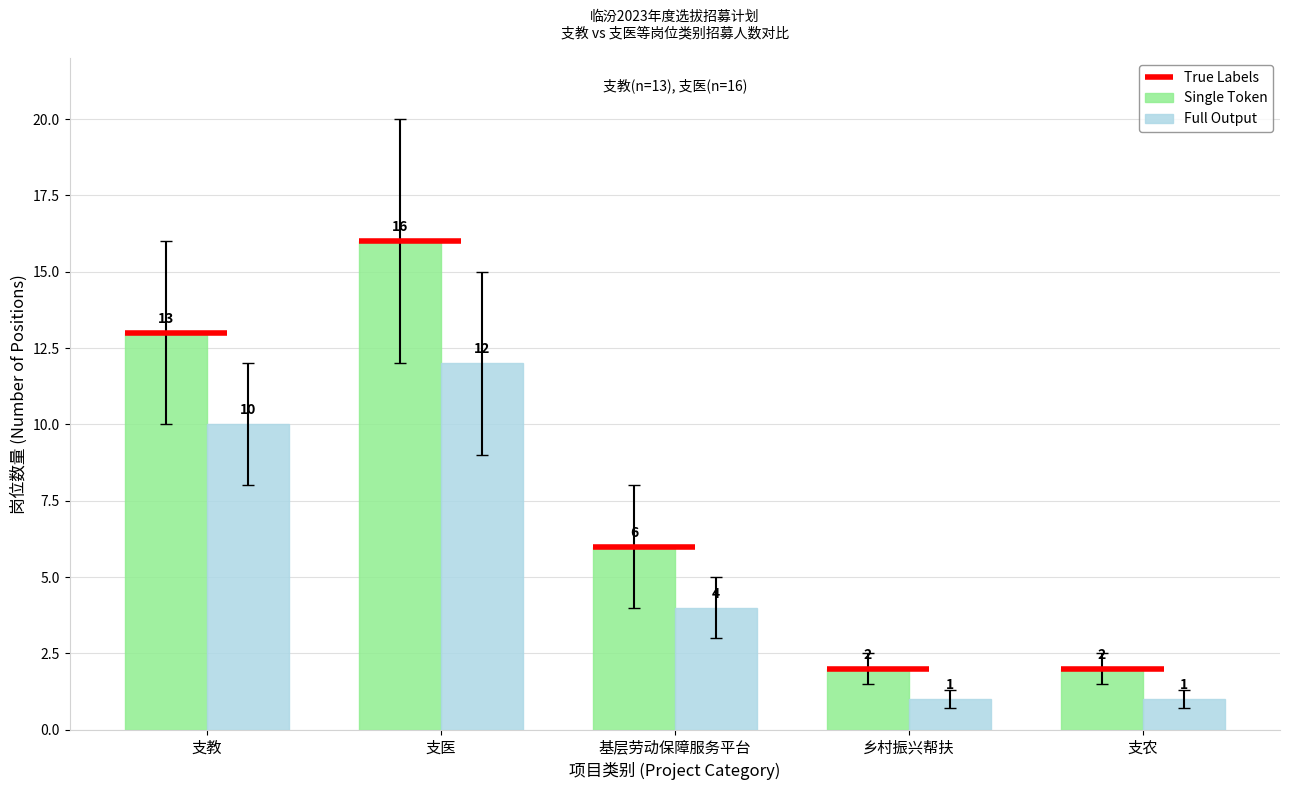

At which label does Full Output reach its peak?

支医